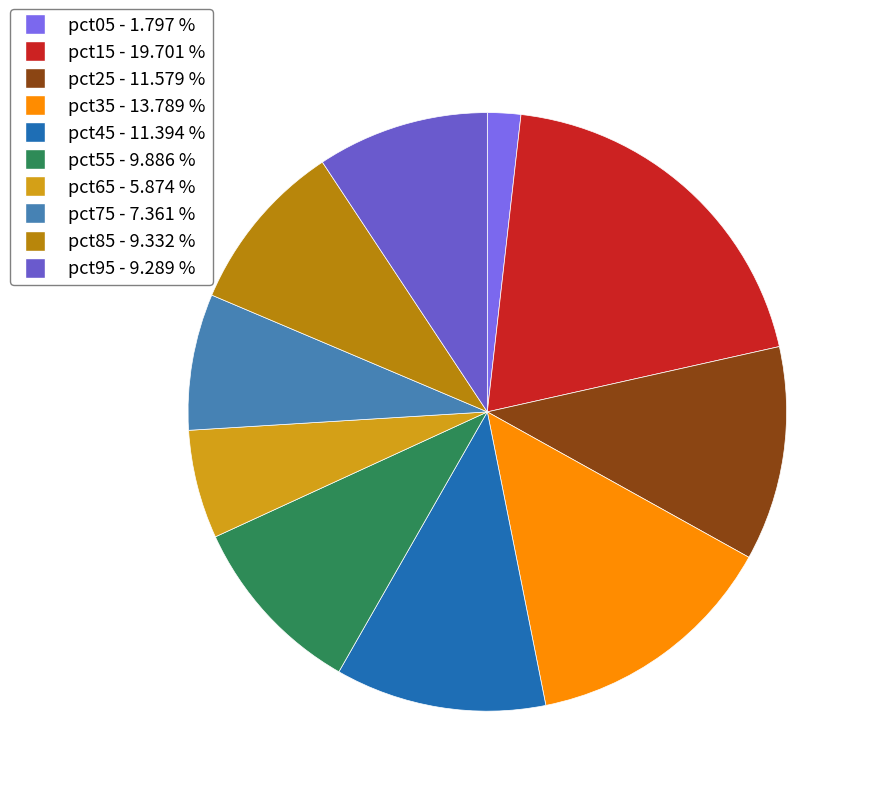

Which category has the biggest portion of the pie?

pct15